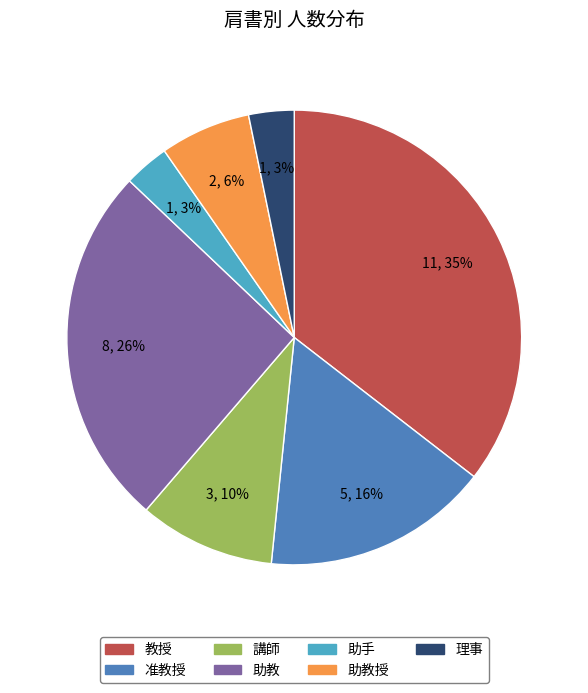

How many segments does this pie chart have?

7